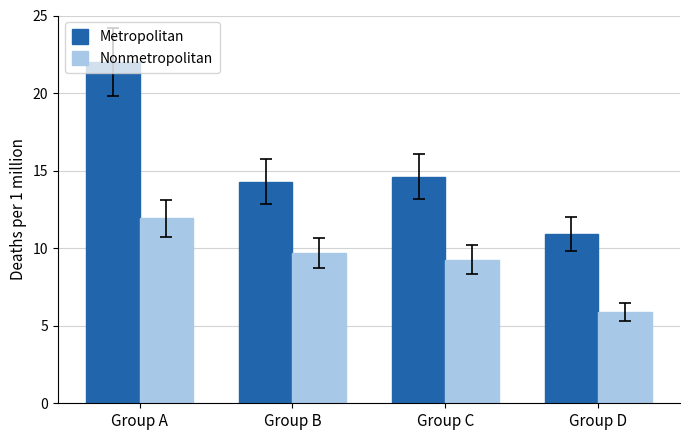

At which category is the sum across all series the highest?

Group A